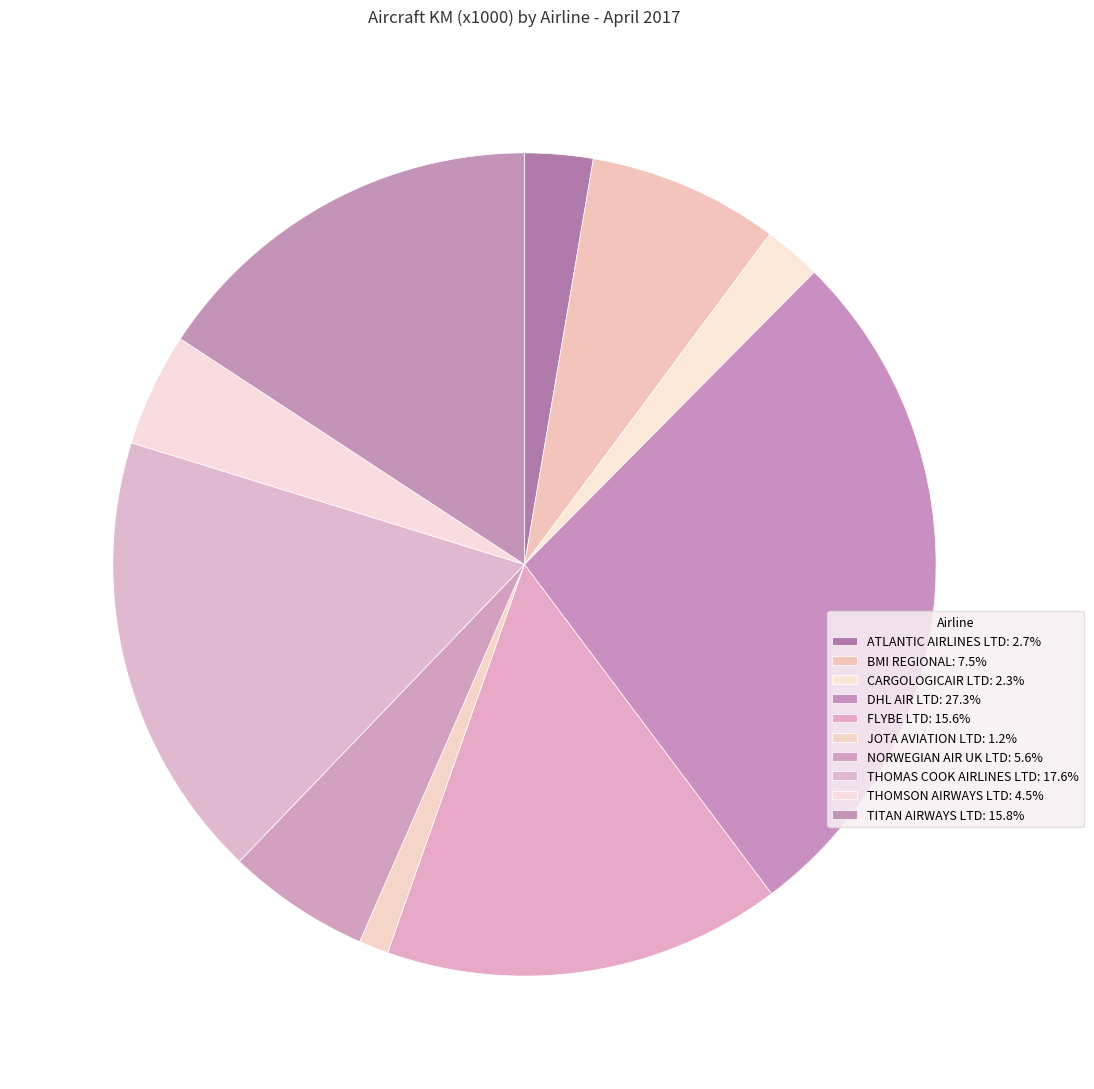

Is it true that THOMSON AIRWAYS LTD is 10% of the pie?

False